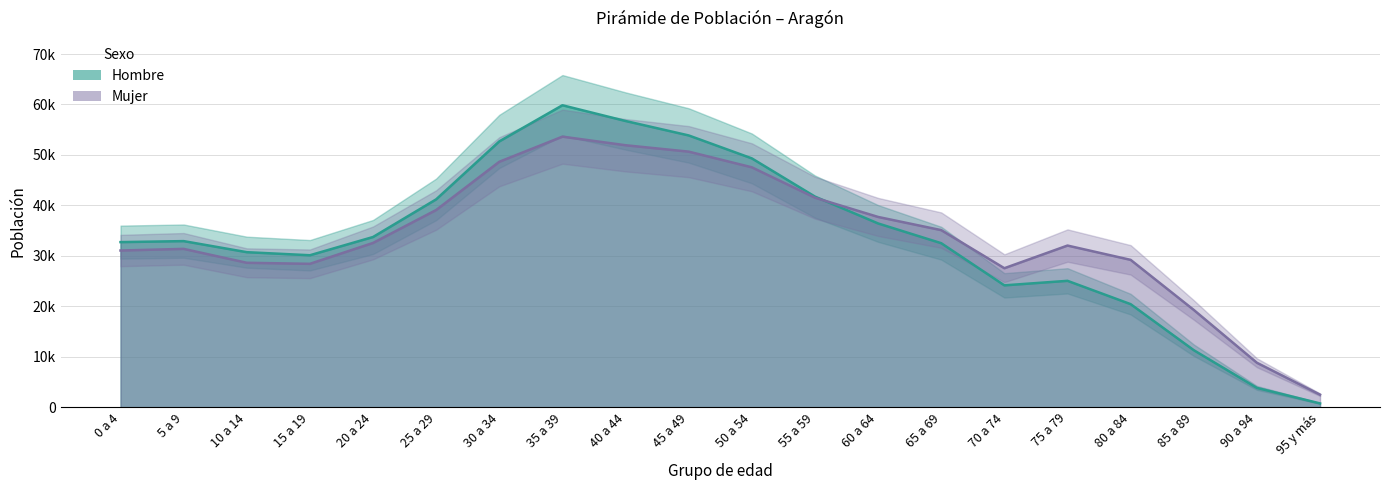

How many lines are shown in the chart?

2